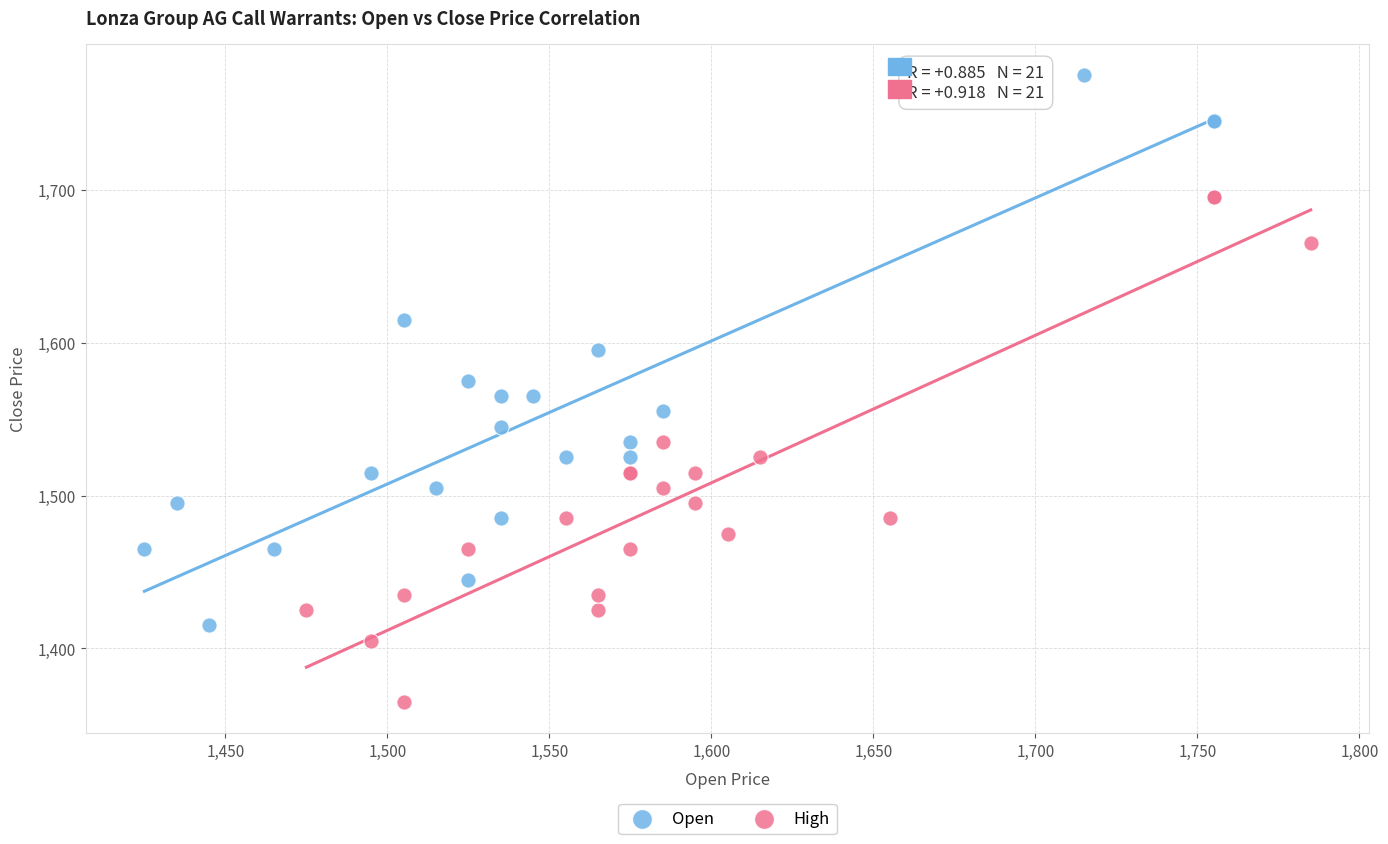

Which series reaches the minimum Y coordinate?

High